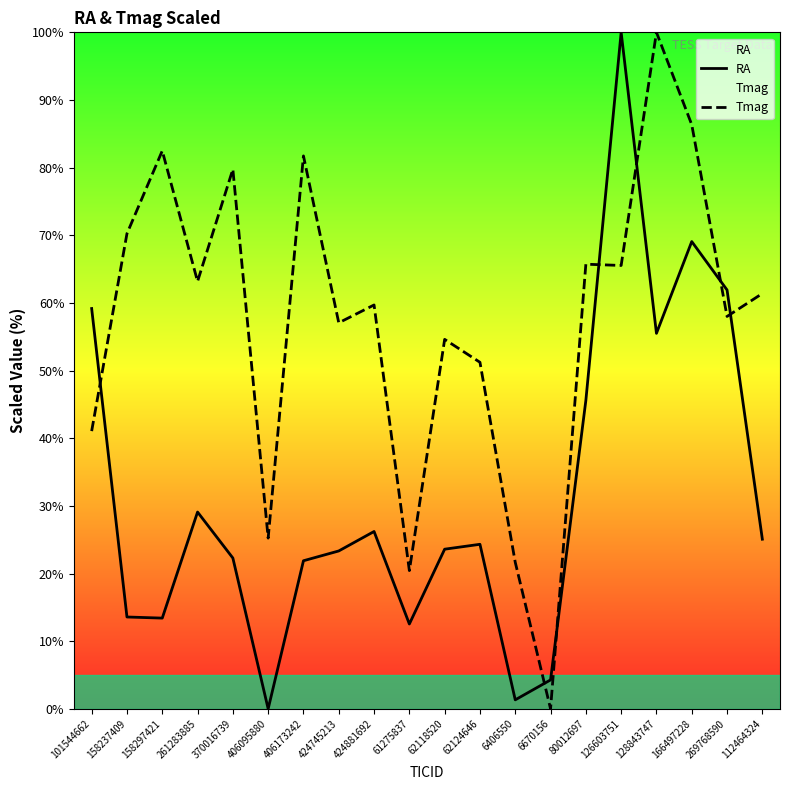

What is the sum of the RA values at 62118520 and 406095880?

23.6